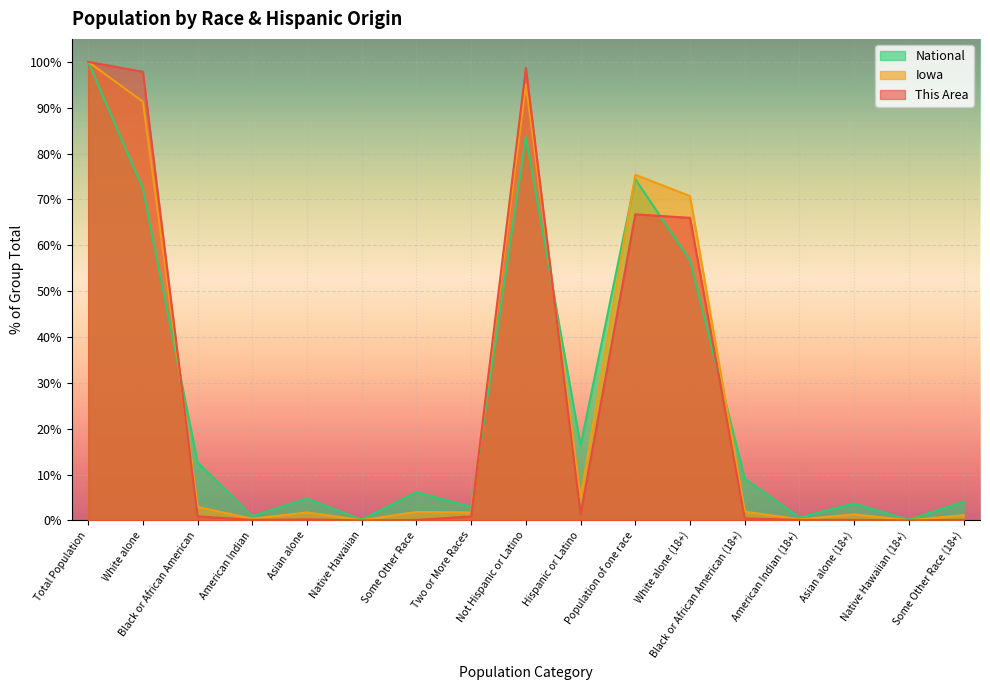

Which has a higher value, Some Other Race or Native Hawaiian (18+)?

Some Other Race